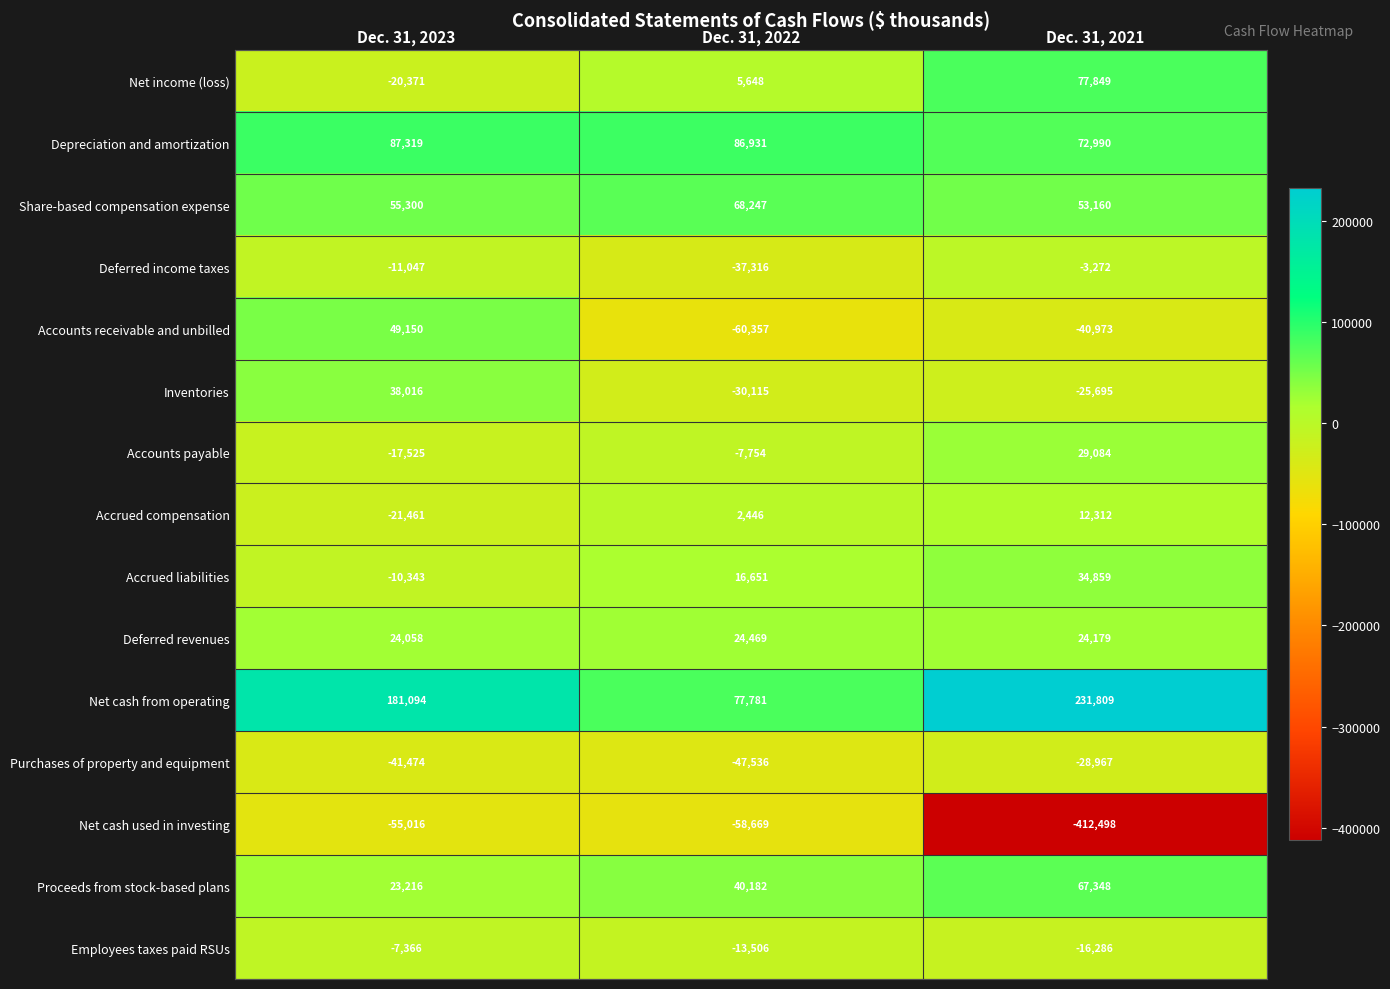

What is the sum of all Accrued liabilities values?

41167